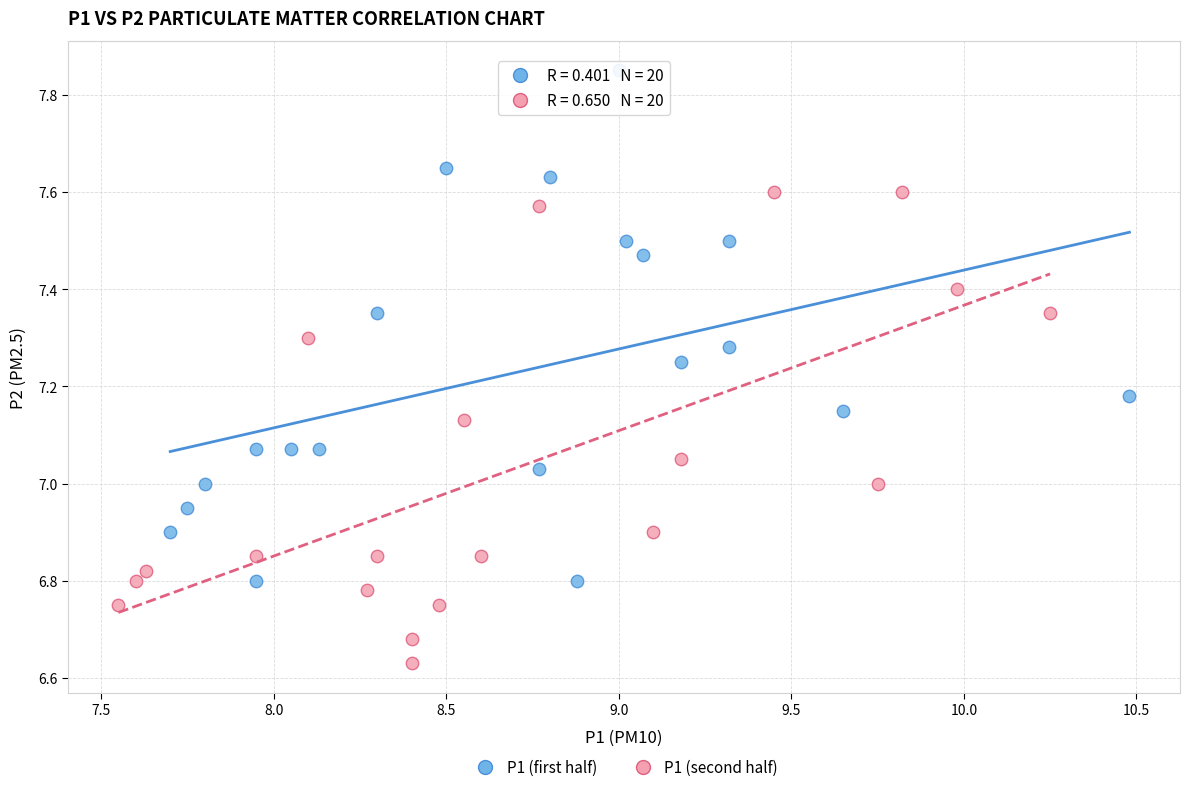

Which series contains the highest Y value?

P1 (first half)